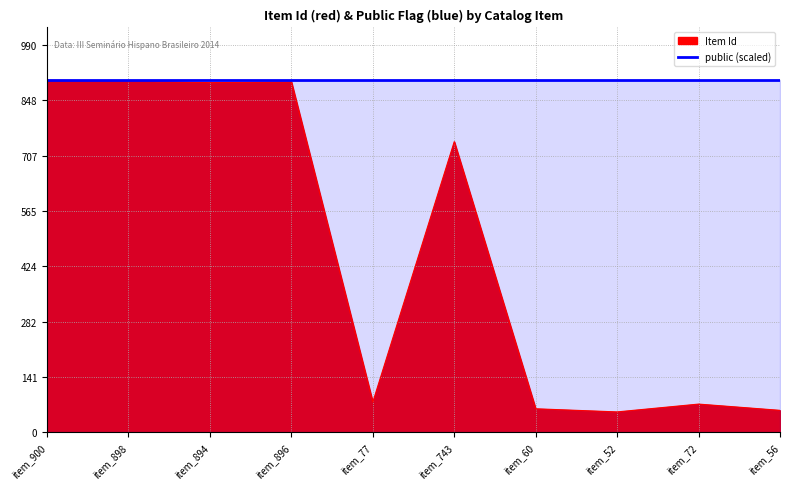

Reading left to right, extract all data points from this chart.

900	898	894	896	77	743	60	52	72	56